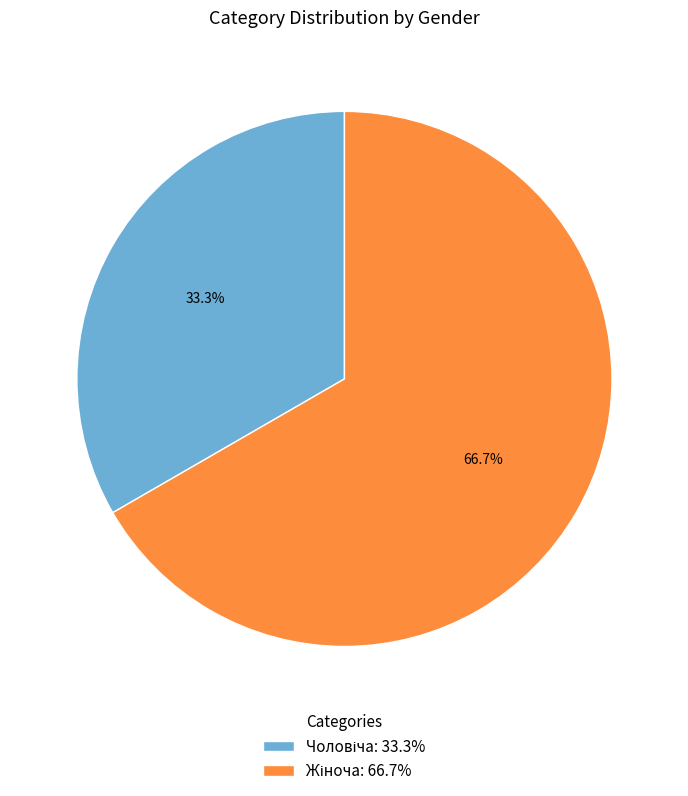

Is there a majority slice in this chart?

Yes